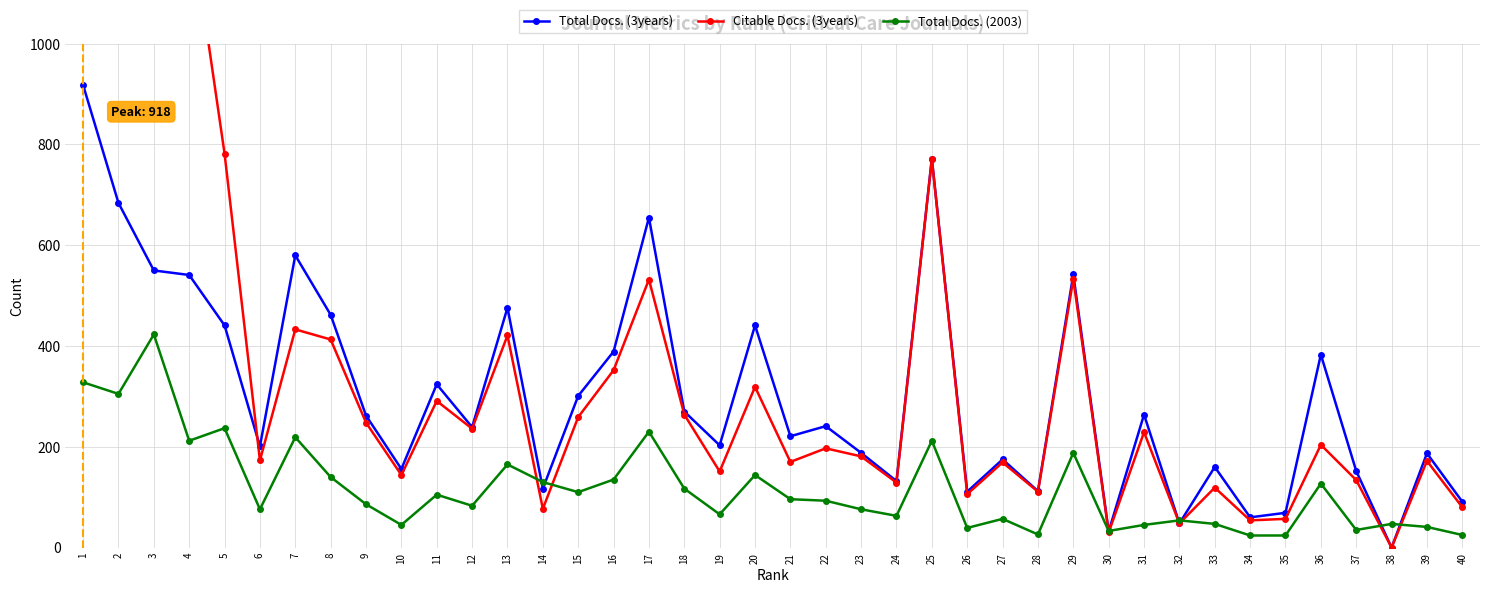

Which category has the lowest value across all series?

38